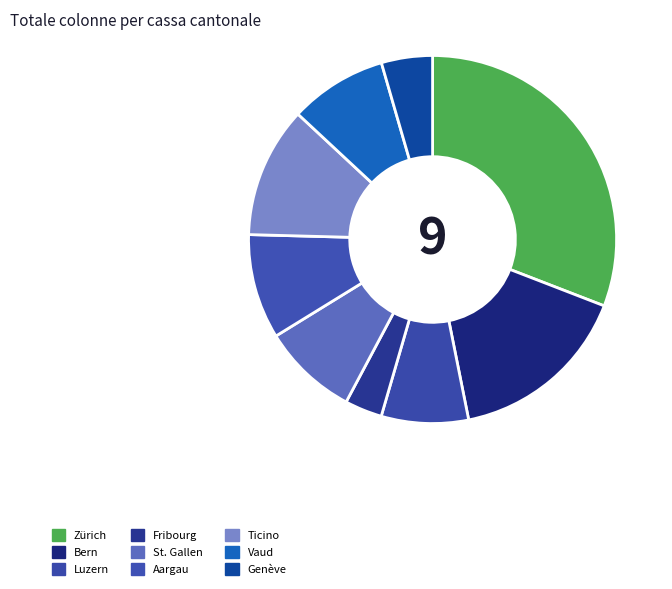

Is Fribourg the majority of the pie?

No